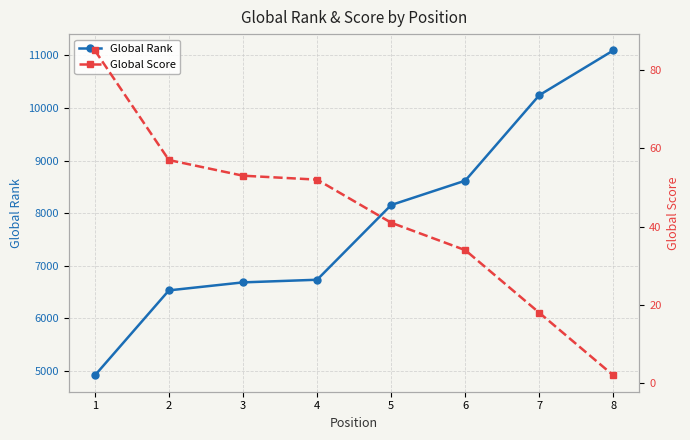

Reading left to right, extract all data points from this chart.

Global Rank: 4915	6532	6684	6734	8154	8617	10242	11093
Global Score: 85	57	53	52	41	34	18	2